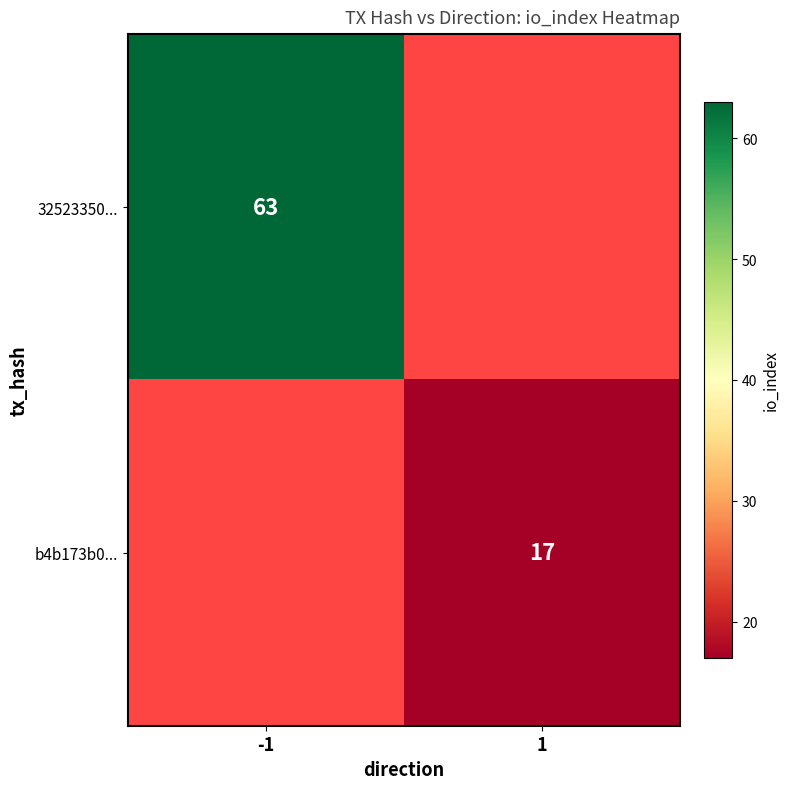

Count the number of categories in the chart.

2